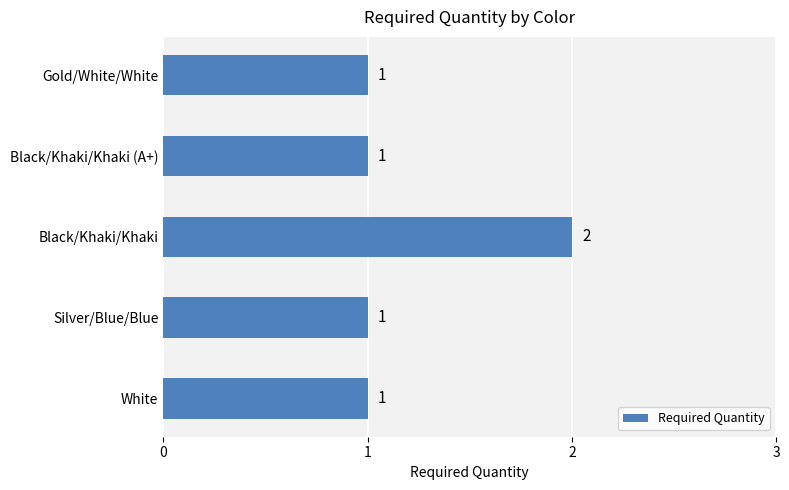

Approximately how many times larger is the value at Black/Khaki/Khaki (A+) compared to Gold/White/White?

1.0